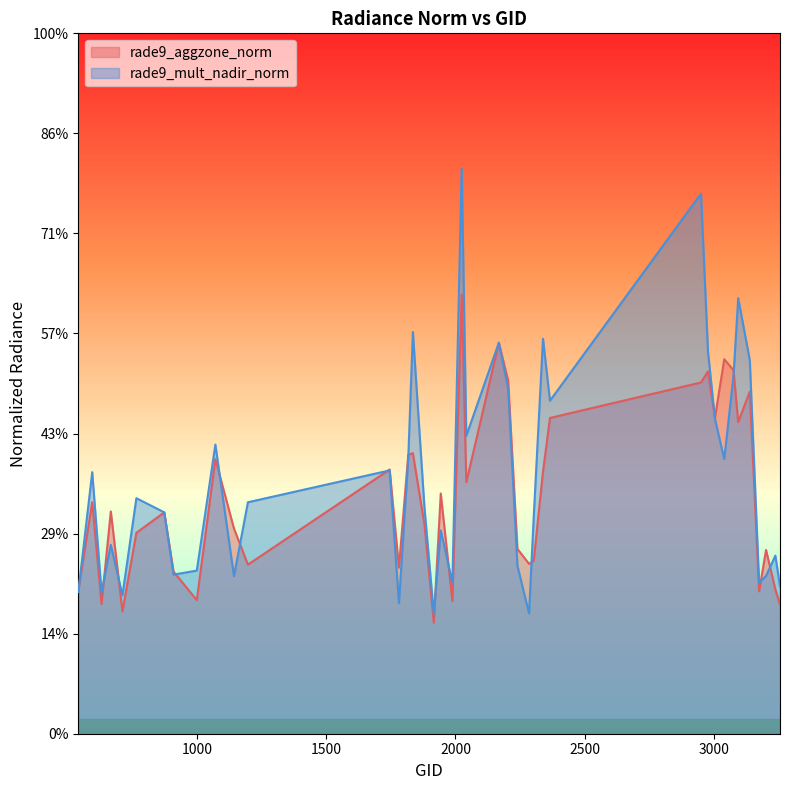

In rade9_aggzone_norm, how many points are lower than both neighbors (excluding endpoints)?

12